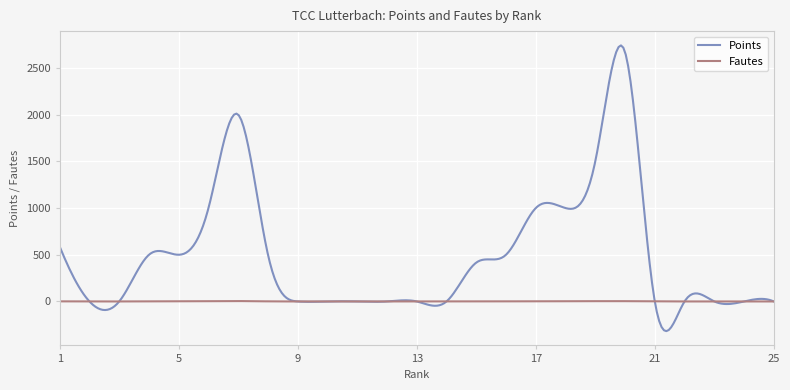

True or false: Points and Fautes intersect in this chart.

True